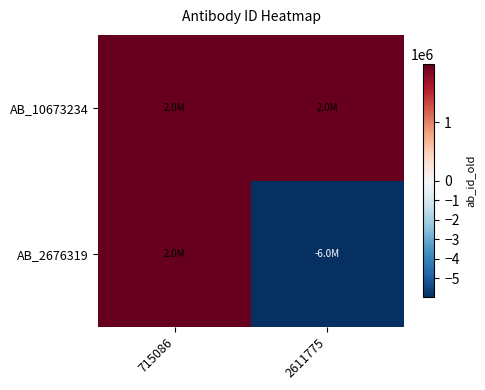

Rank the series by their maximum value, from lowest to highest.

AB_10673234, AB_2676319